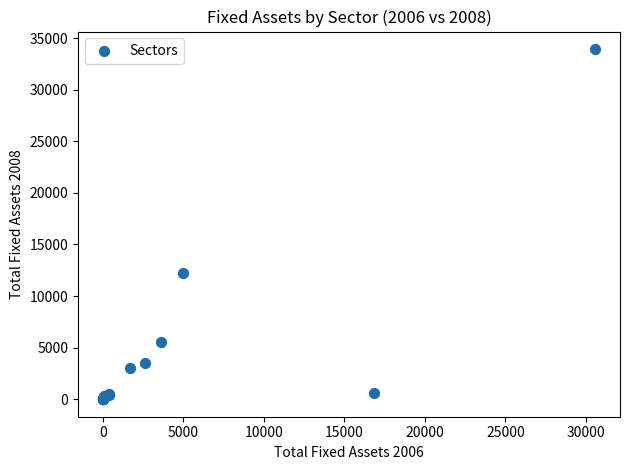

What Y value in the scatter plot is closest to 16971?

12192